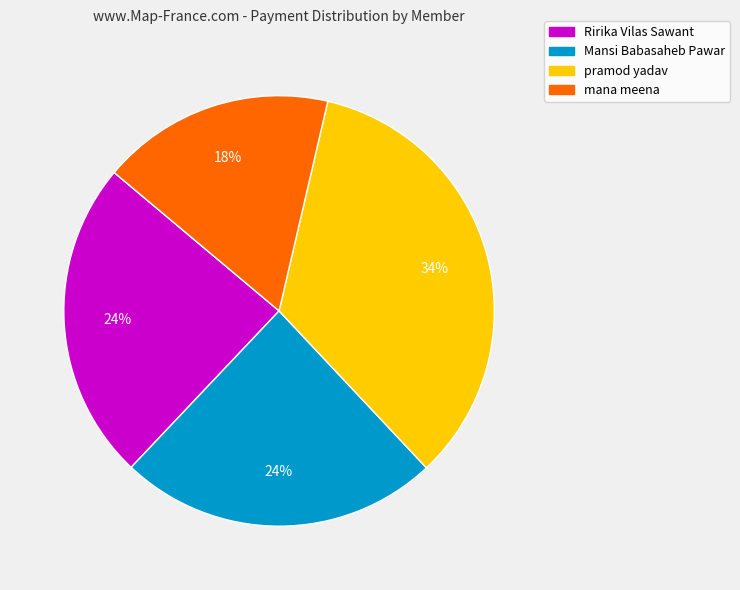

How many slices are in this pie chart?

4